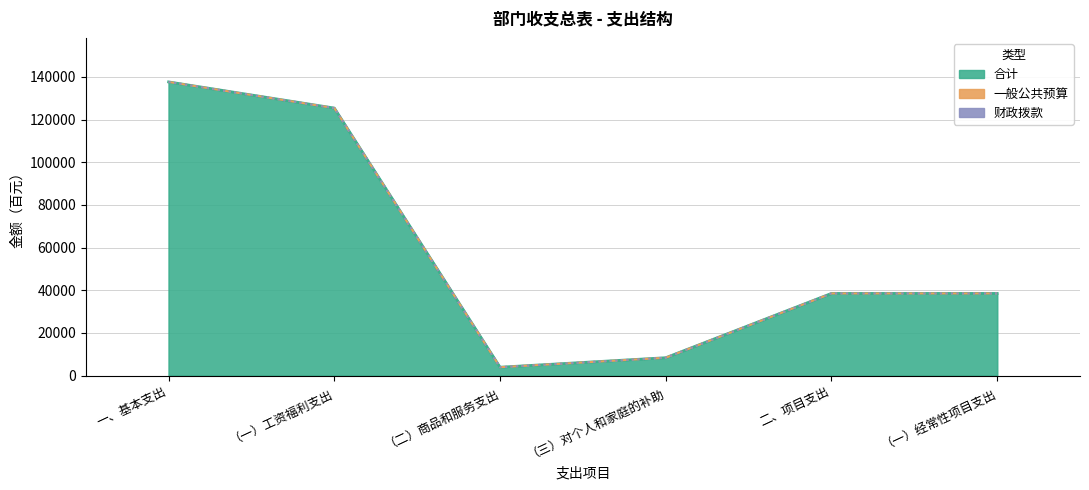

What is the label of the 2nd point from the left?

（一）工资福利支出